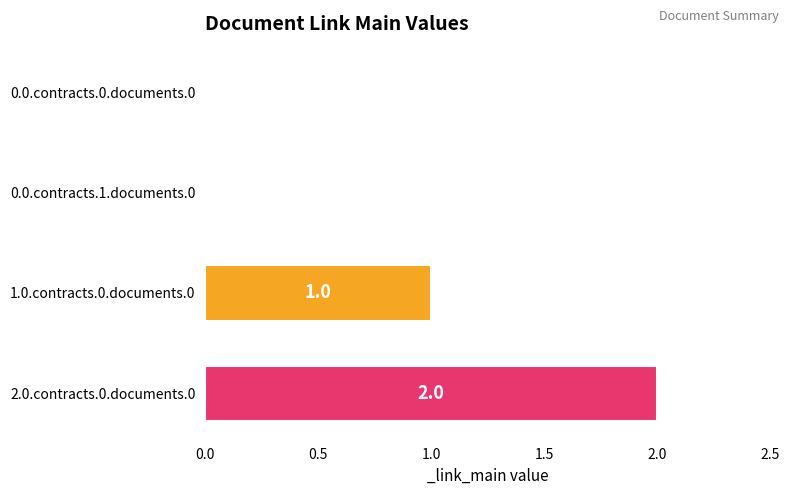

What is the change in value from 1.0.contracts.0.documents.0 to 2.0.contracts.0.documents.0?

+1